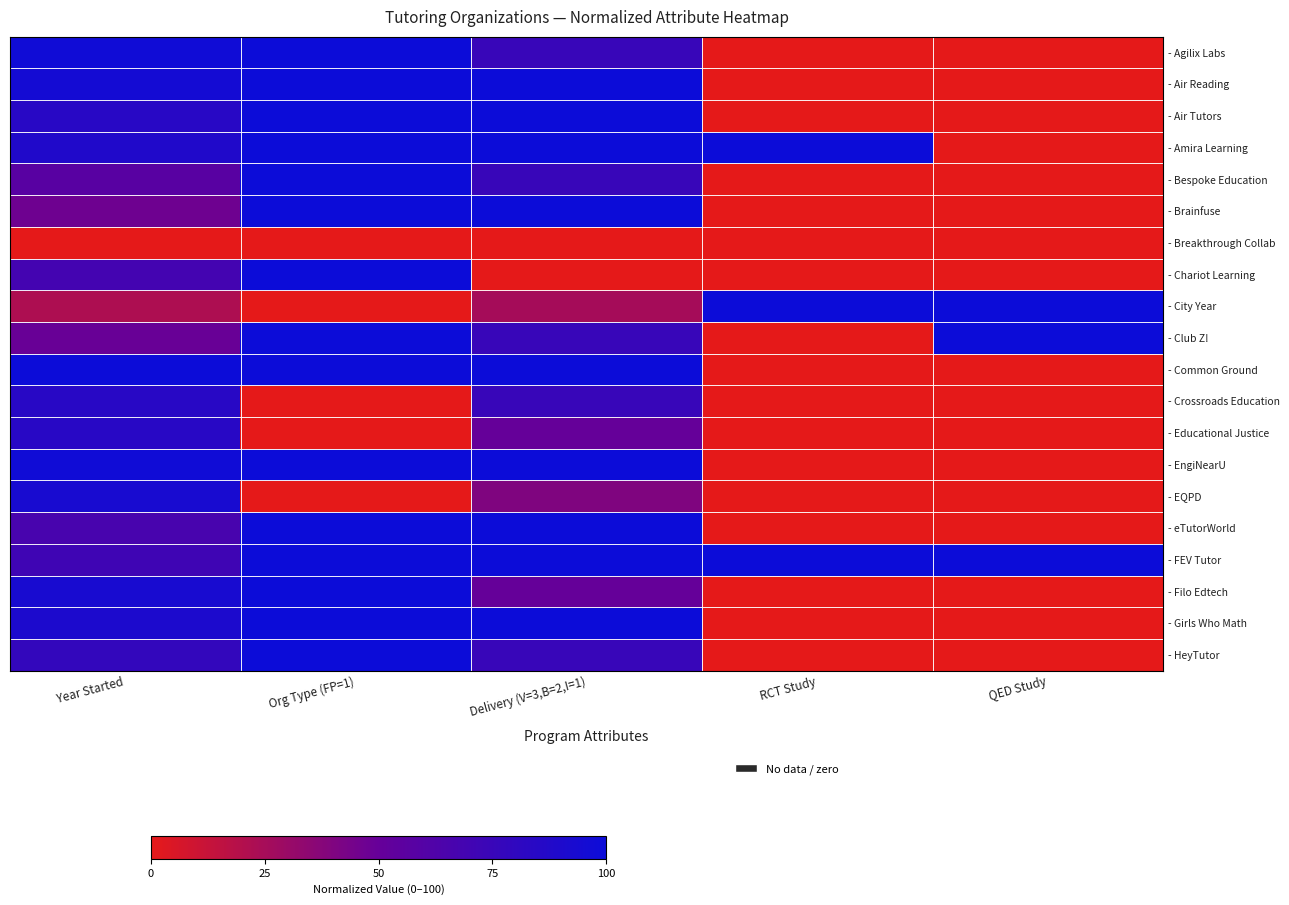

At QED Study, list the series in order from smallest to largest.

- Agilix Labs, - Air Reading, - Air Tutors, - Amira Learning, - Bespoke Education, - Brainfuse, - Breakthrough Collab, - Chariot Learning, - Common Ground, - Crossroads Education, - Educational Justice, - EngiNearU, - EQPD, - eTutorWorld, - Filo Edtech, - Girls Who Math, - HeyTutor, - City Year, - Club Z!, - FEV Tutor